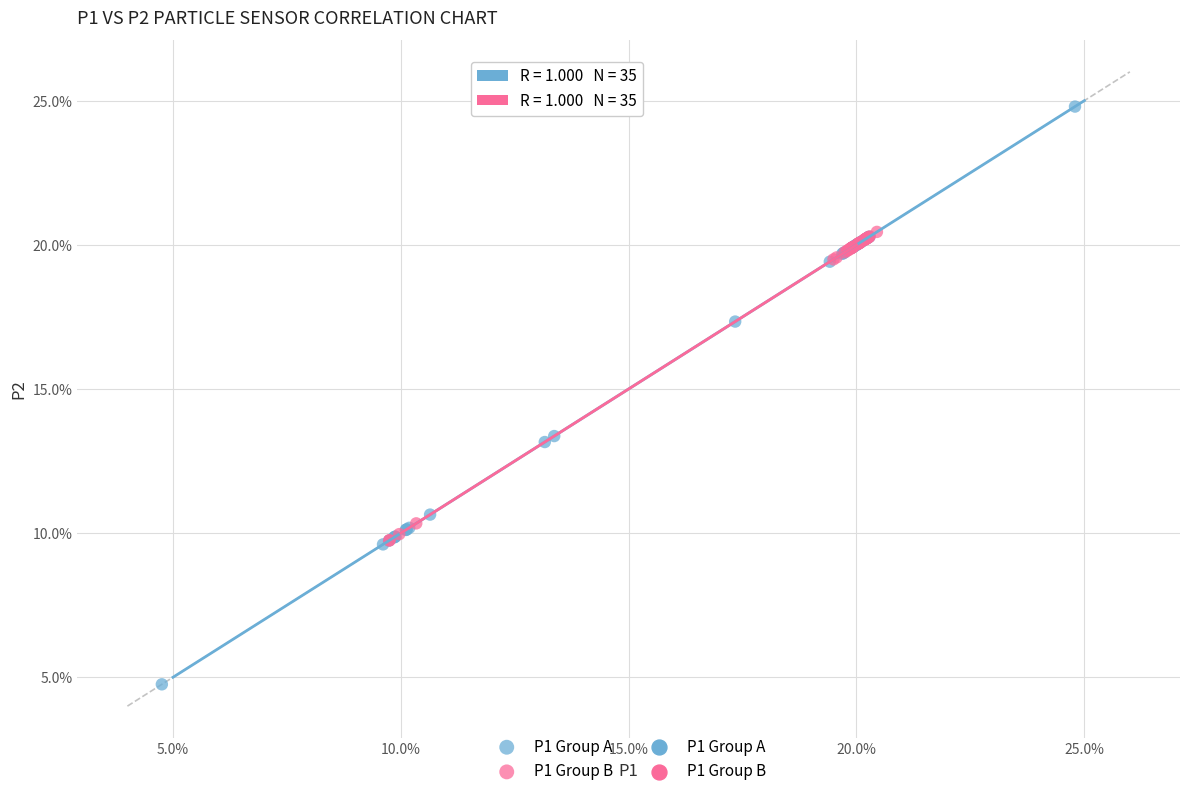

Which series reaches the minimum Y coordinate?

P1 Group A